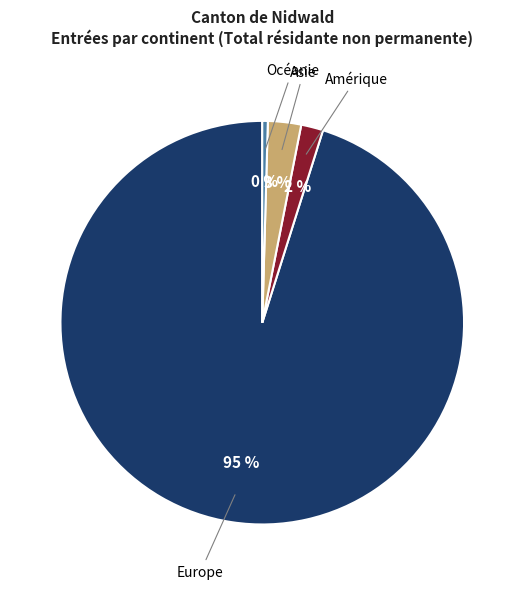

What is the largest slice in the pie chart?

Europe